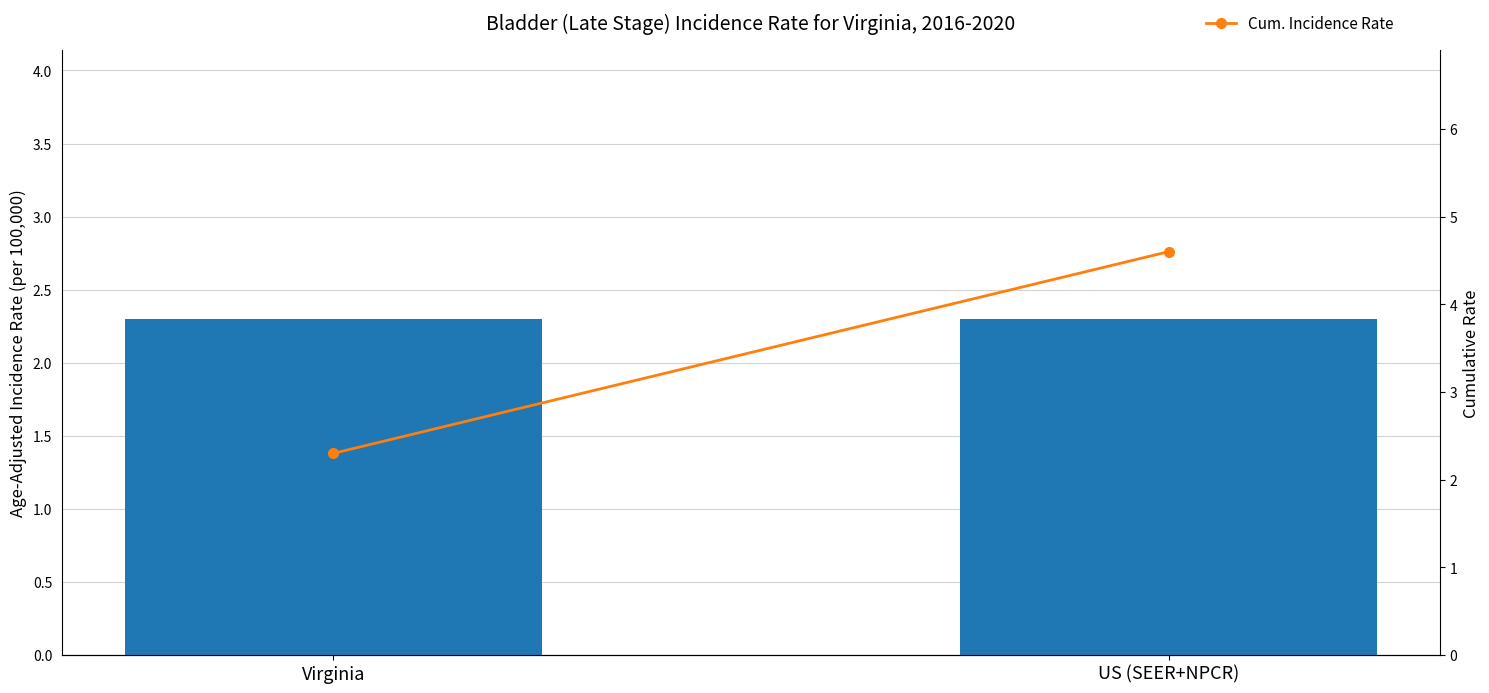

What is the difference between the maximum and minimum values in the Cum. Incidence Rate series?

2.3